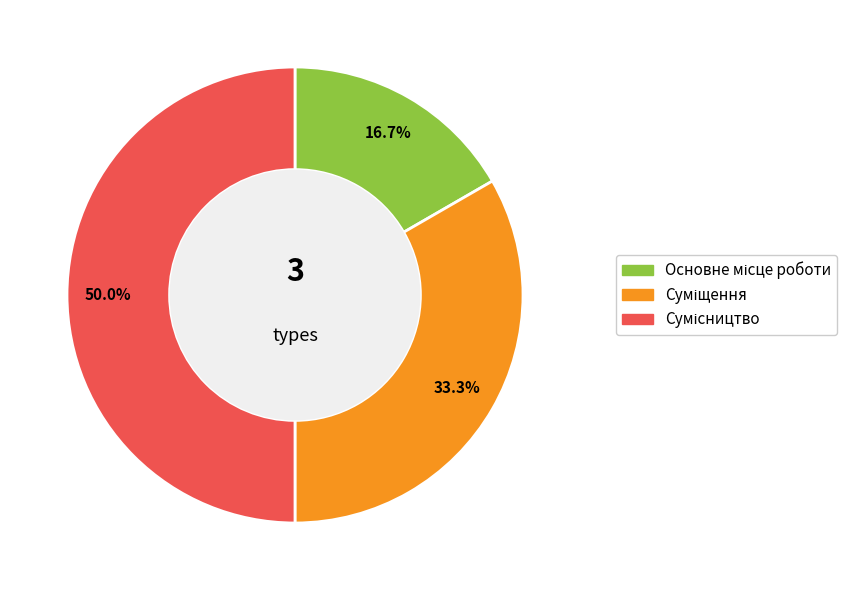

Approximately how many times larger is the value at Сумісництво compared to Основне місце роботи?

3.0